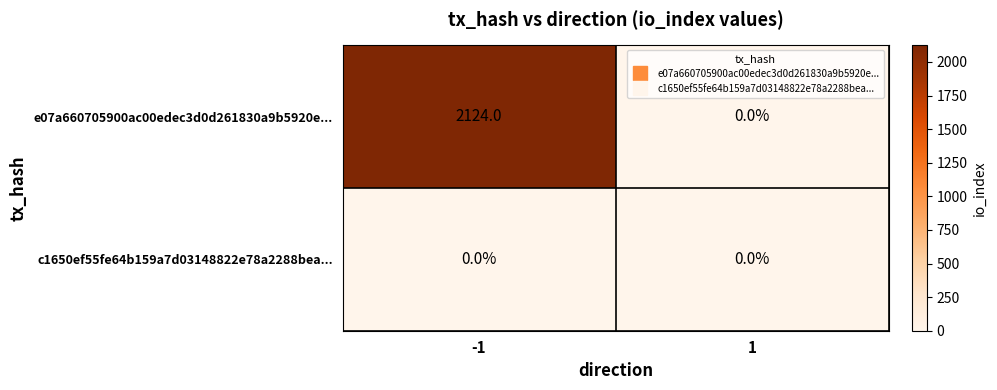

Reading left to right, extract all data points from this chart.

e07a660705900ac00edec3d0d261830a9b5920e...: 2124	0
c1650ef55fe64b159a7d03148822e78a2288bea...: 0	0